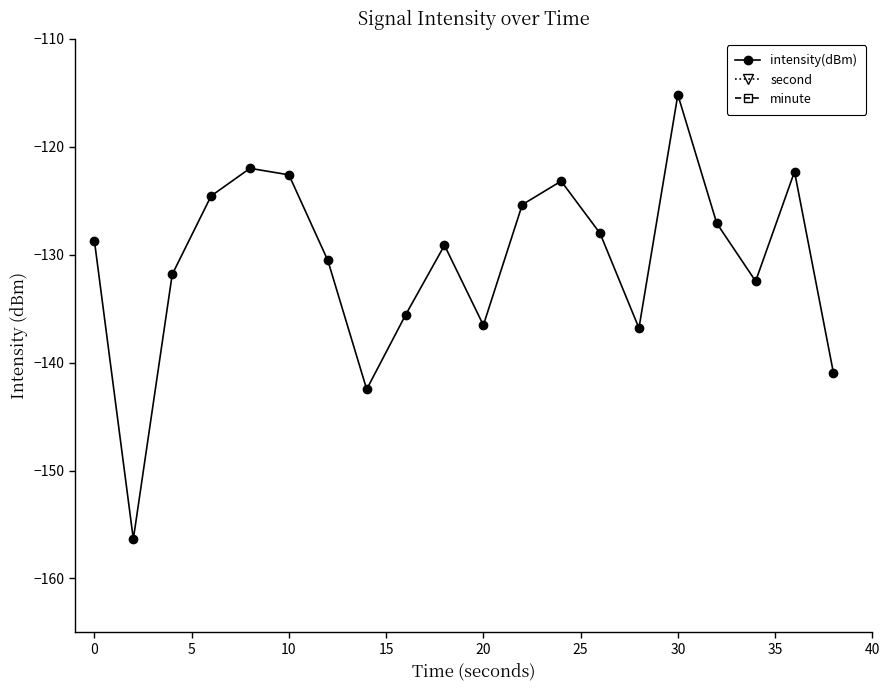

What is the minimum value shown in the chart?

-156.4